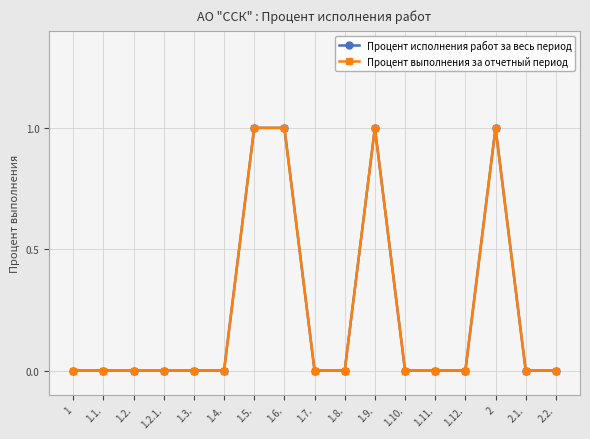

True or false: Процент исполнения работ за весь период and Процент выполнения за отчетный период cross at least once.

False